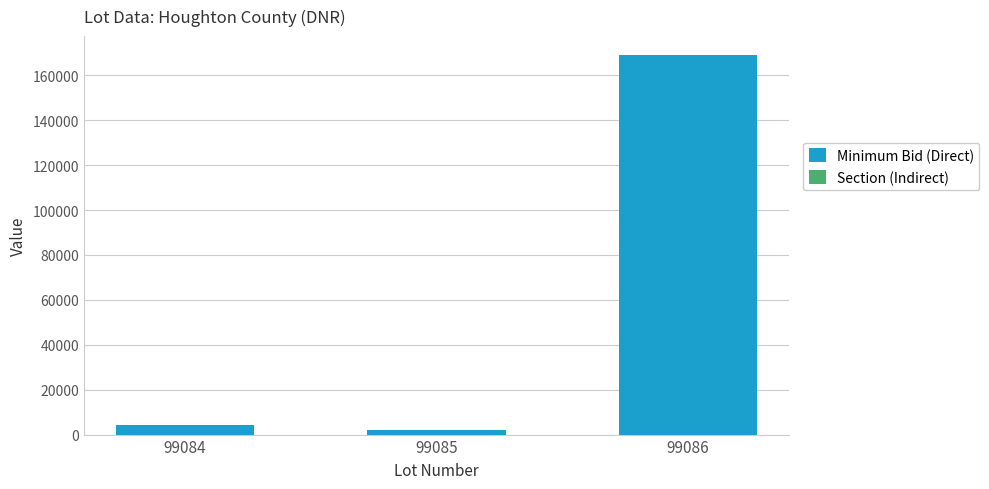

Where does the Minimum Bid (Direct) series first go above 4125?

99086